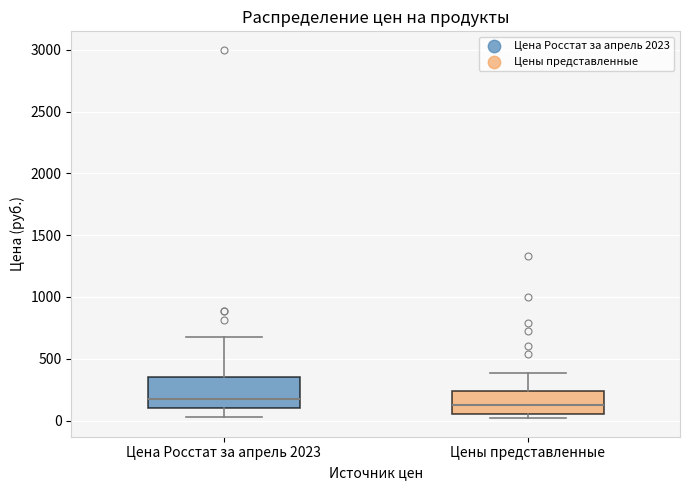

Reading left to right, read every box against the y-axis: the position of its median line, the range the box covers, and the ends of its whiskers. The values are not printed on the chart, so give them approximately, as read against the axis.

Цена Росстат за апрель 2023: median 150, box 100 to 350, whiskers 50 to 700
Цены представленные: median 100, box 50 to 250, whiskers 0 to 400